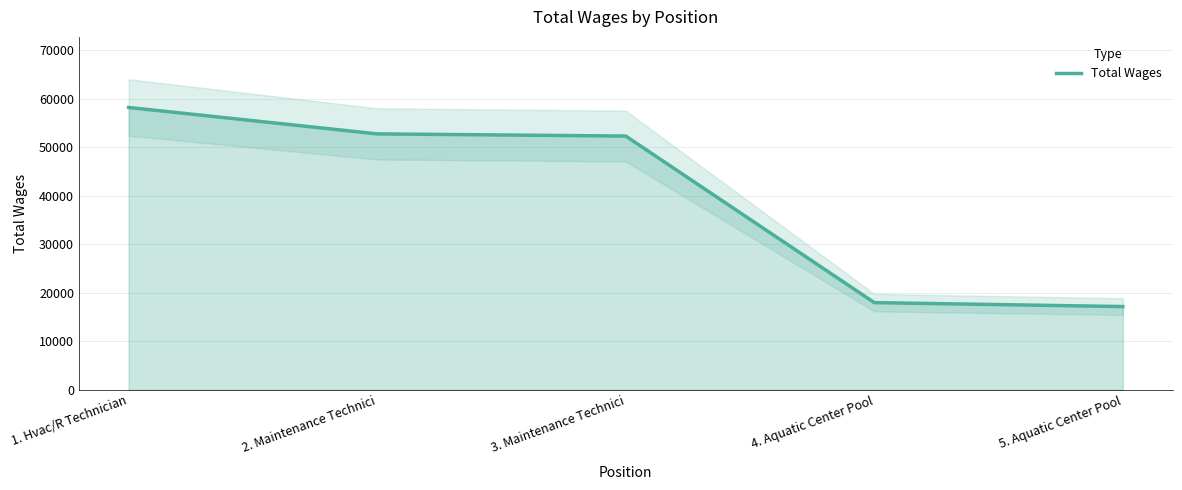

What is the difference between the values at 1. Hvac/R Technician and 3. Maintenance Technici?

5897